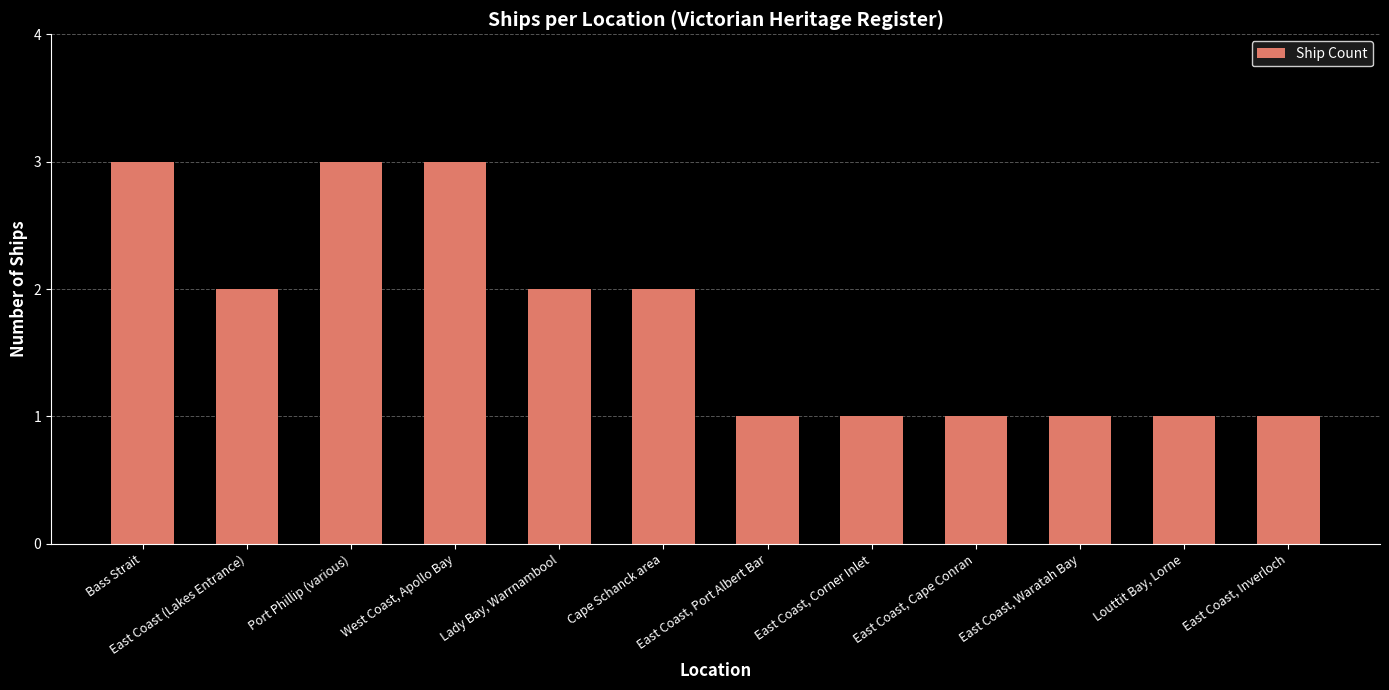

How many values are between 1 and 3?

12